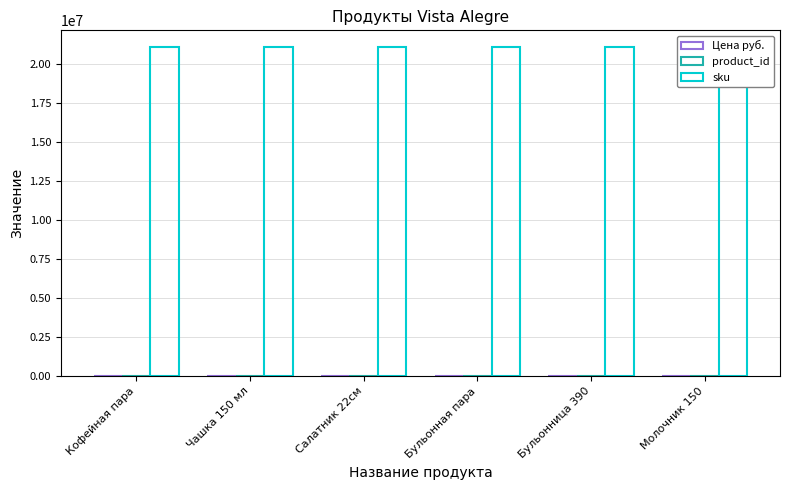

Are the bars horizontal?

No